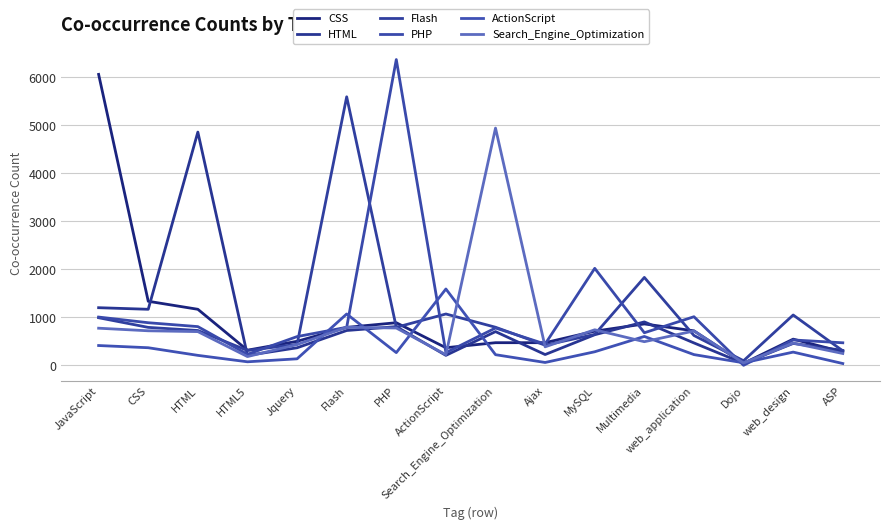

What is the average value of the CSS series?

970